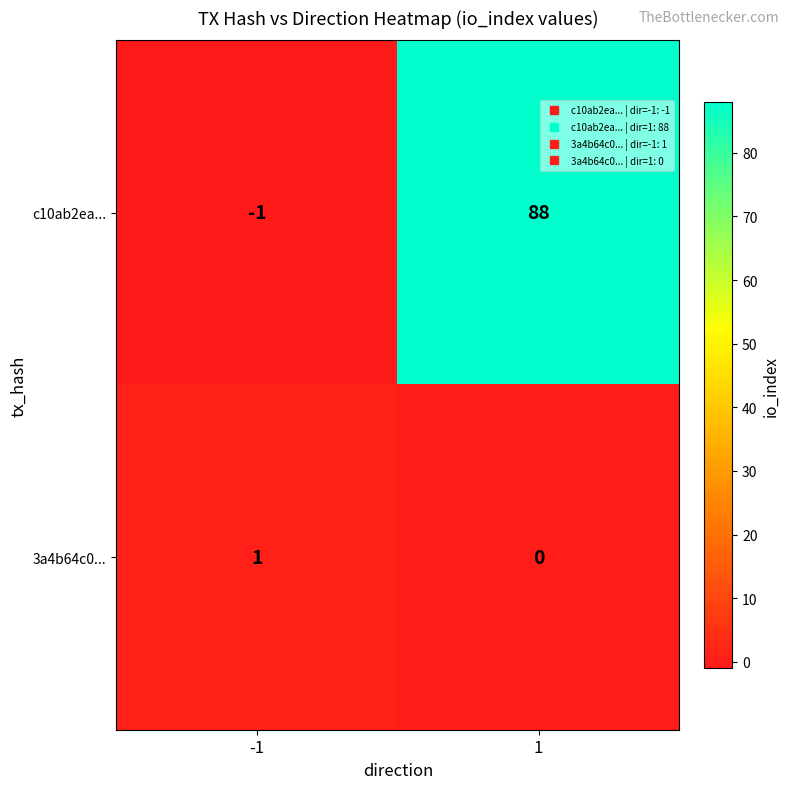

List the labels in order of 3a4b64c0... value, smallest first.

1, -1